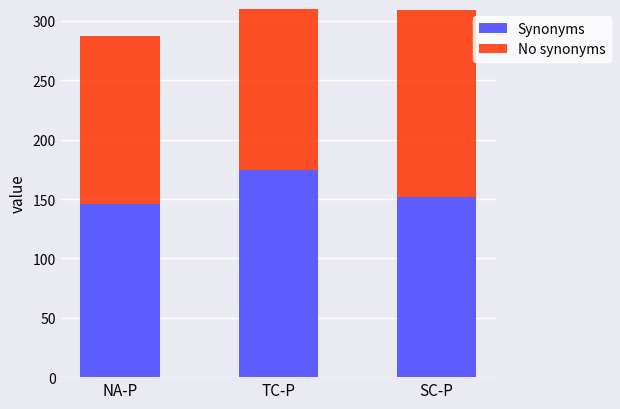

At SC-P, list the series in order from smallest to largest.

Synonyms, No synonyms